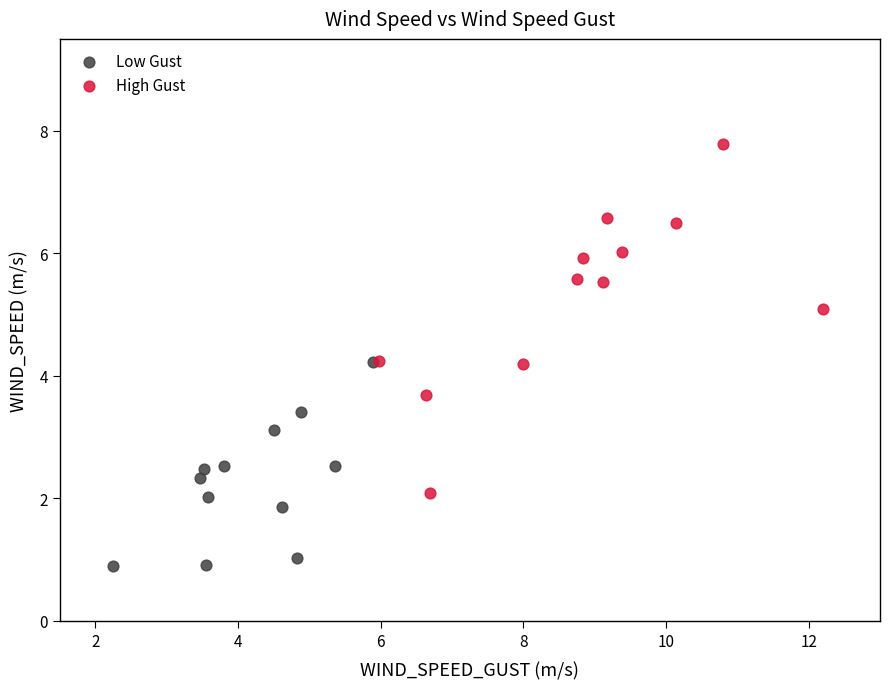

Which series reaches the maximum Y coordinate?

High Gust